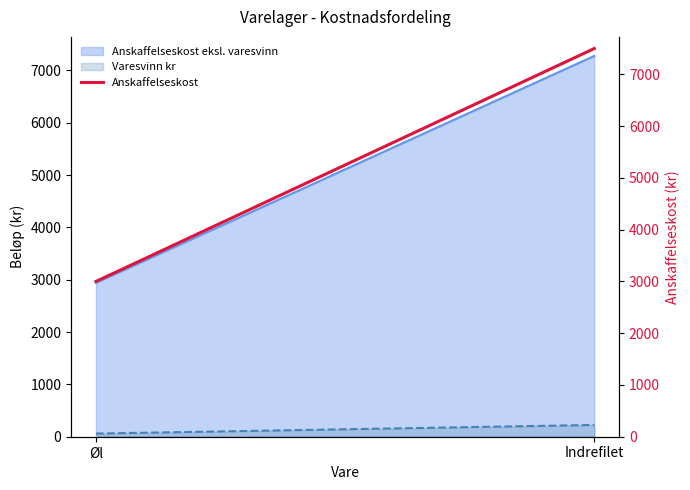

Rank the categories by value from lowest to highest.

Øl, Indrefilet